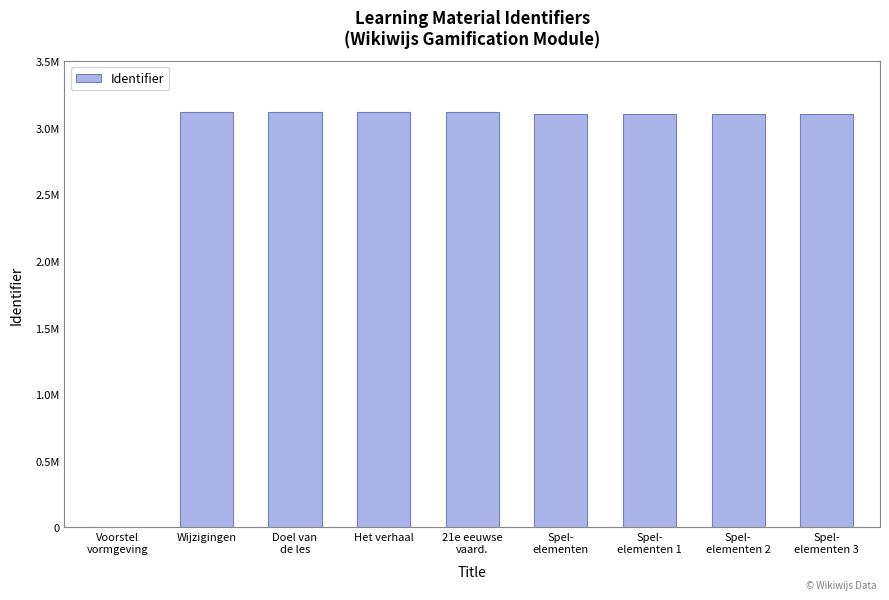

Does the chart contain any negative values?

No